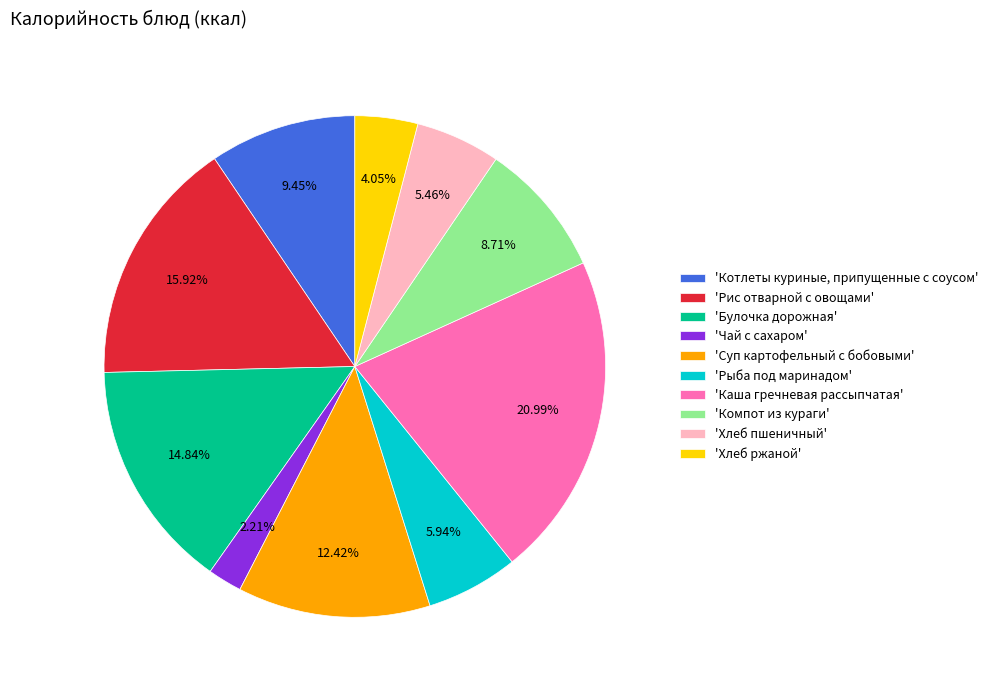

Does any single category account for the majority?

No